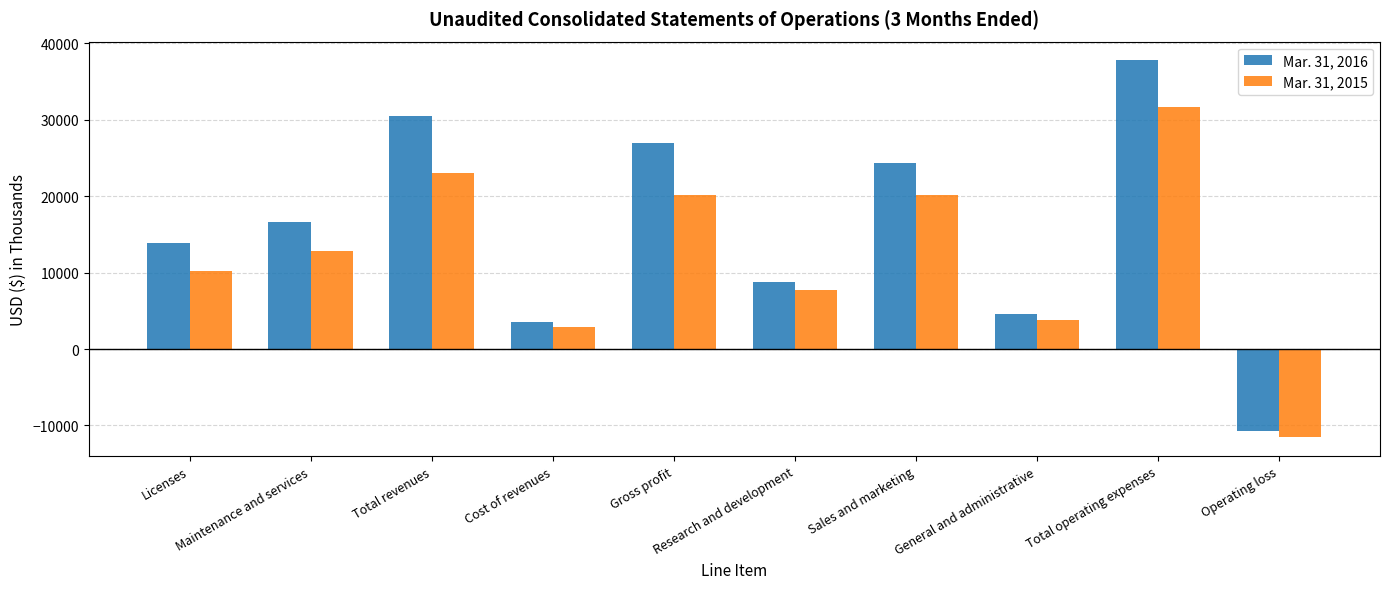

What are all the series names shown in the legend?

Mar. 31, 2016, Mar. 31, 2015